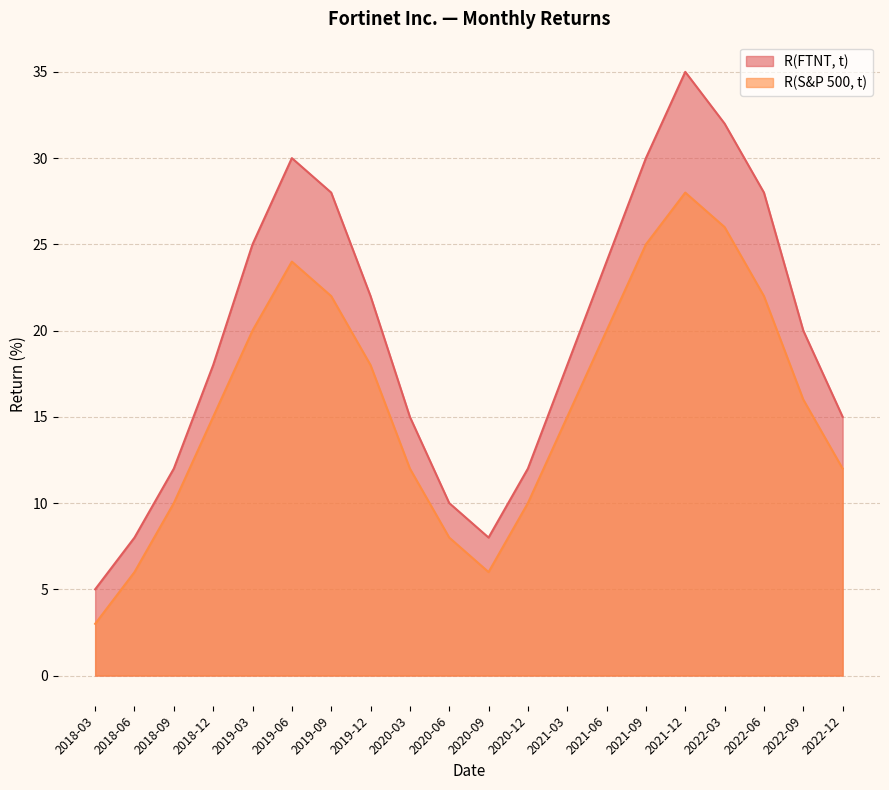

True or false: R(S&P 500, t) has a value of 37 at 2021-09.

False